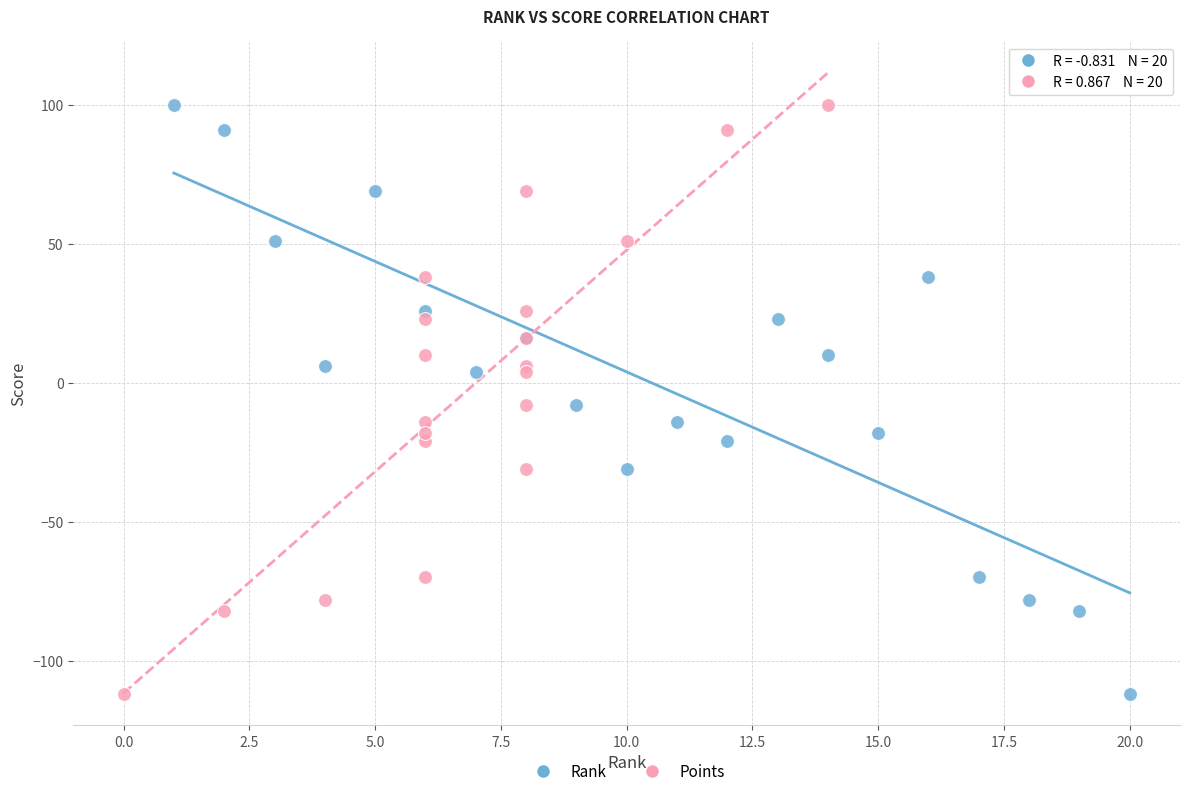

What are all the series names shown in the legend?

Rank, Points